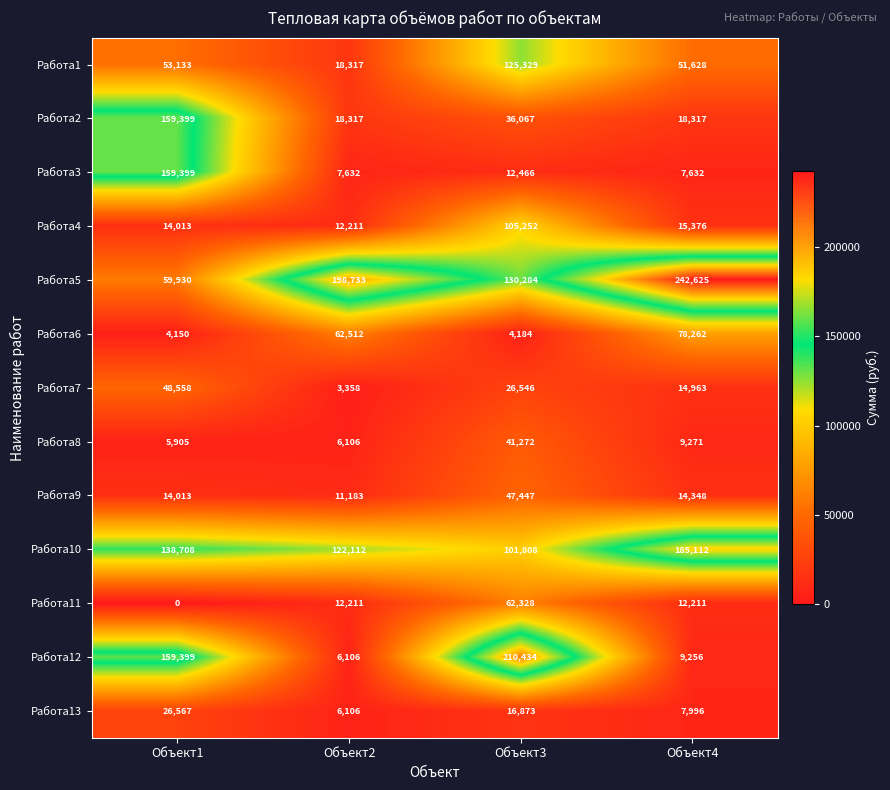

How many data points in Работа2 are less than 36067?

2